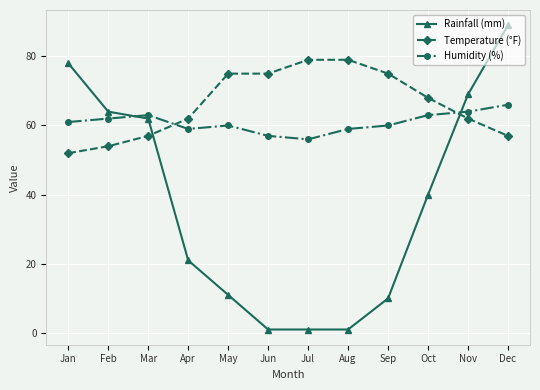

Count the number of data series in this chart.

3